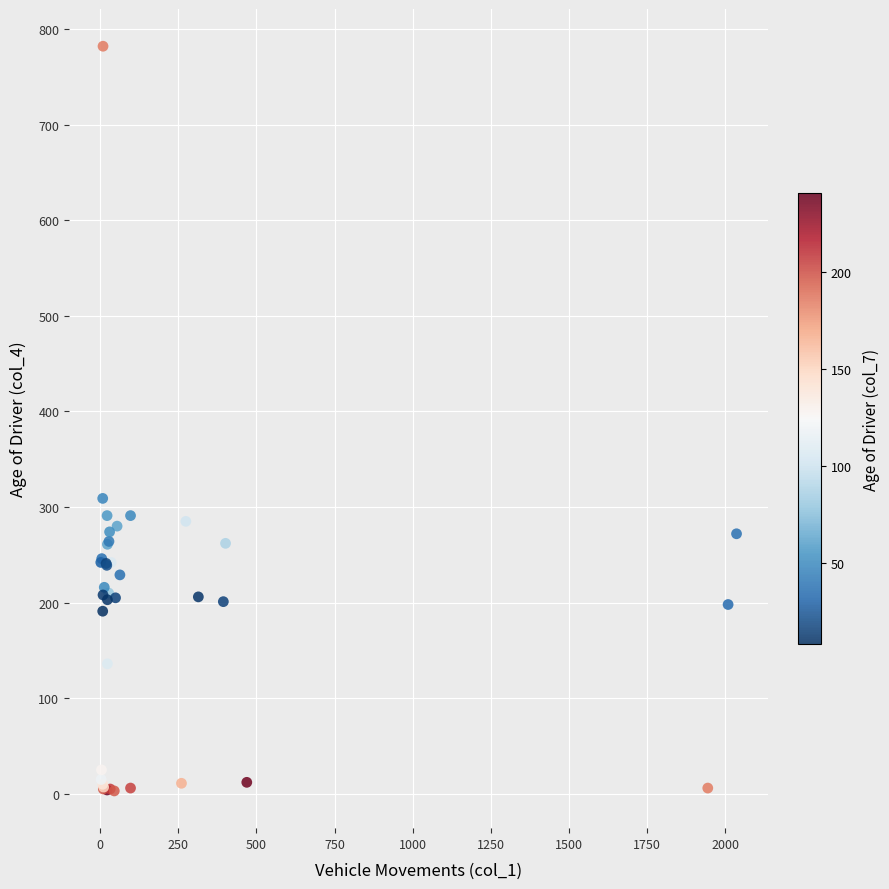

What Y value in the scatter plot is closest to 392?

309